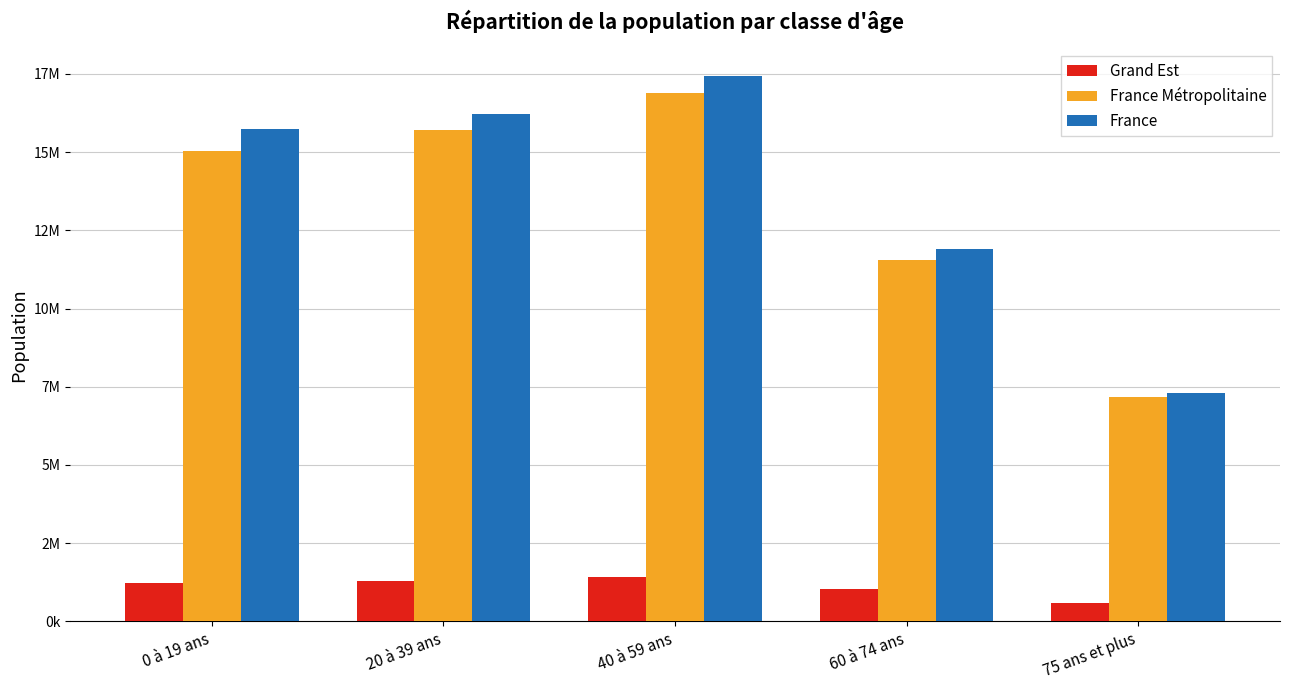

Reading left to right, list all the values displayed in this chart.

Grand Est: 0 à 19 ans=1218181	20 à 39 ans=1298645	40 à 59 ans=1419119	60 à 74 ans=1025031	75 ans et plus=583075
France Métropolitaine: 0 à 19 ans=15034238	20 à 39 ans=15712596	40 à 59 ans=16882040	60 à 74 ans=11563660	75 ans et plus=7159425
France: 0 à 19 ans=15734067	20 à 39 ans=16218296	40 à 59 ans=17433719	60 à 74 ans=11912228	75 ans et plus=7307306